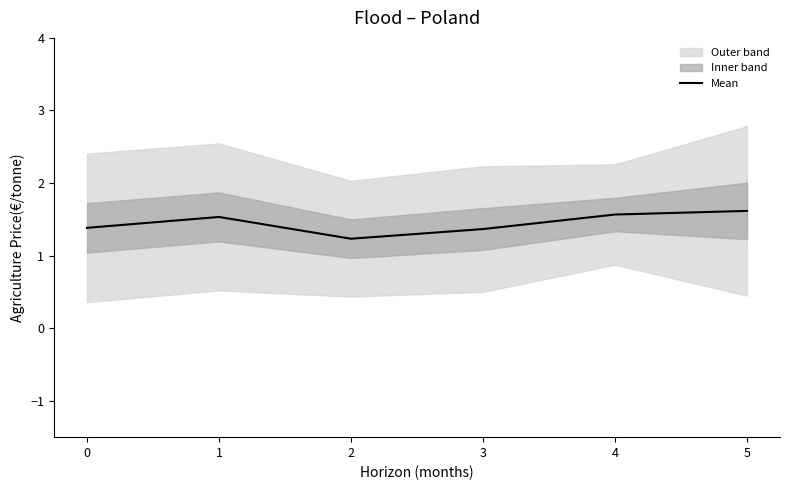

What is the difference between the values at 0 and 5?

0.2